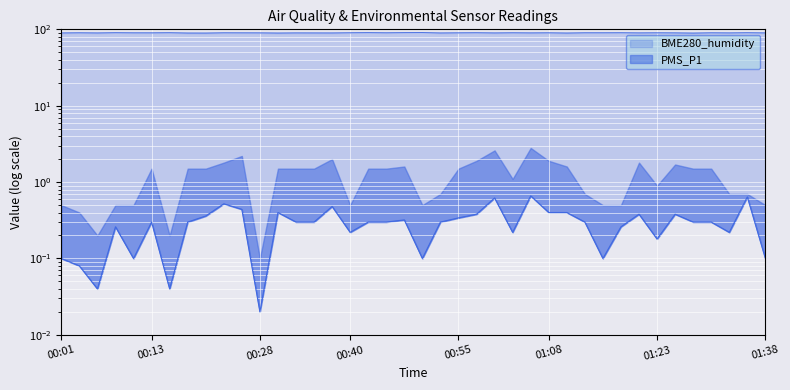

What is the value of the BME280_humidity point at the 25th from the left?

89.5